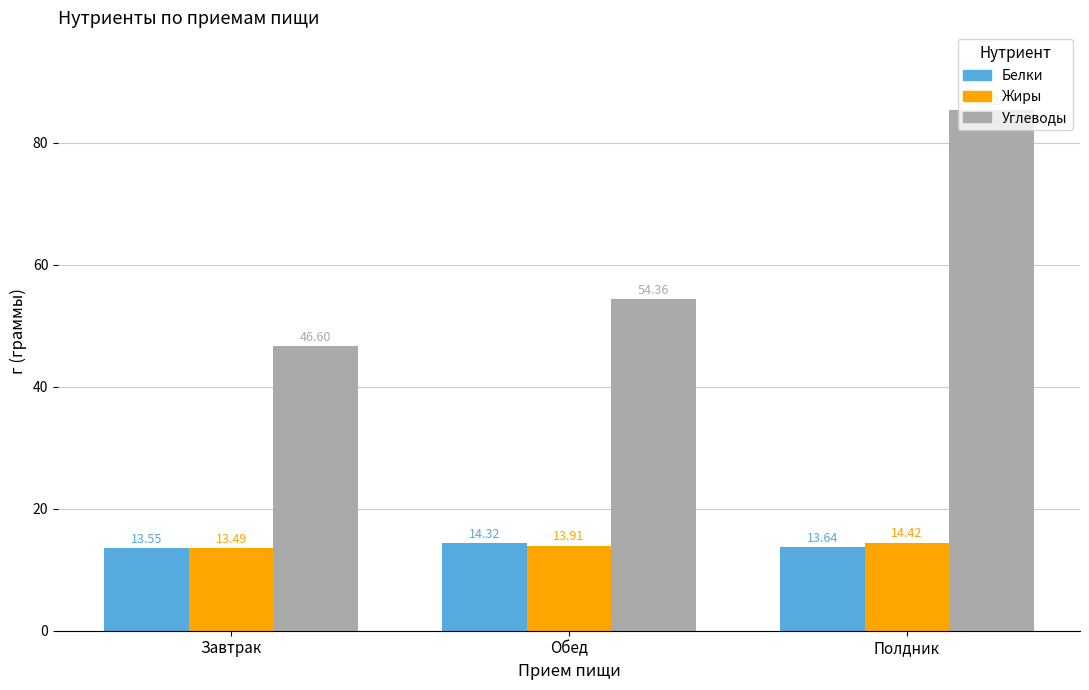

Reading left to right, what are all the values shown in this chart?

Белки: 13.6	14.3	13.6
Жиры: 13.5	13.9	14.4
Углеводы: 46.6	54.4	85.3